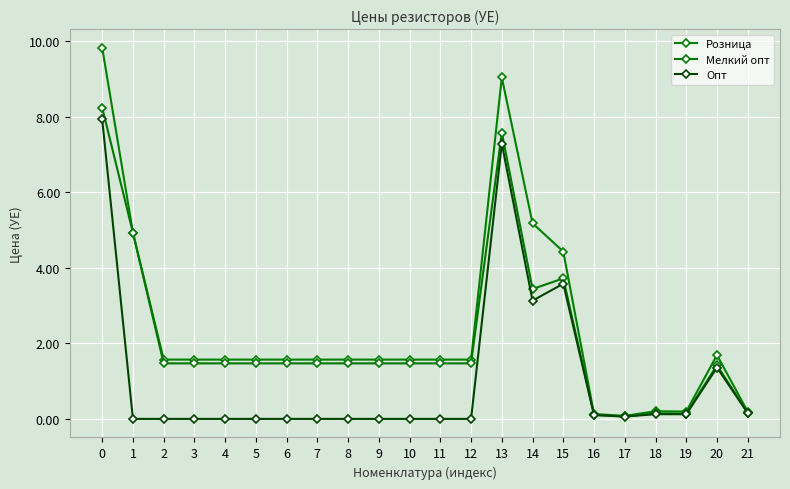

How many data points in Розница are less than 1?

5